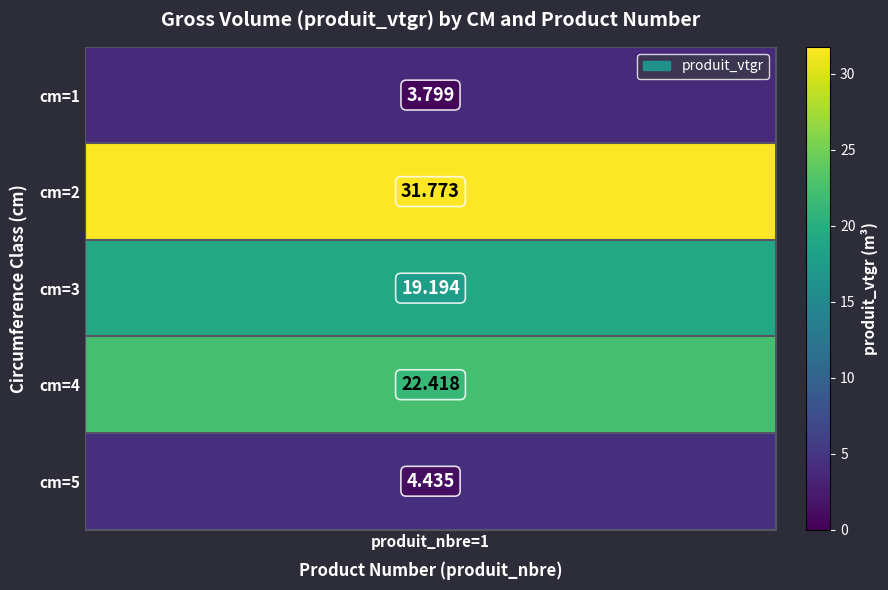

The value at 2 is 31.8. True or false?

True